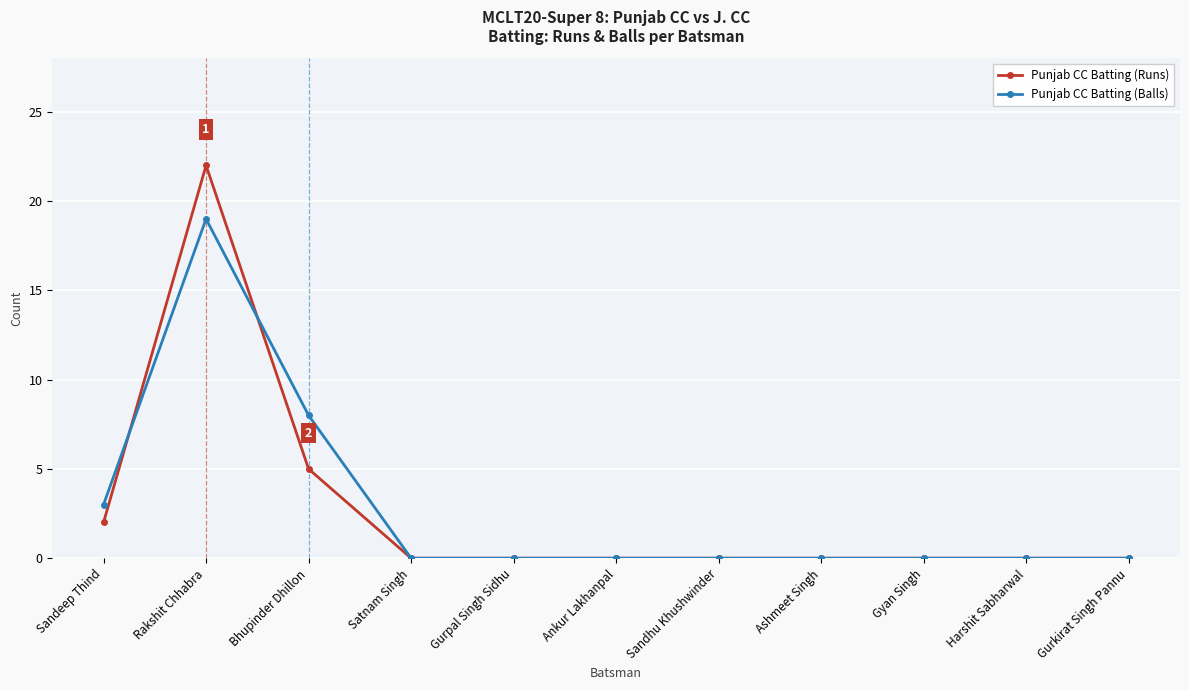

What is the label of the 11th point from the left?

Gurkirat Singh Pannu